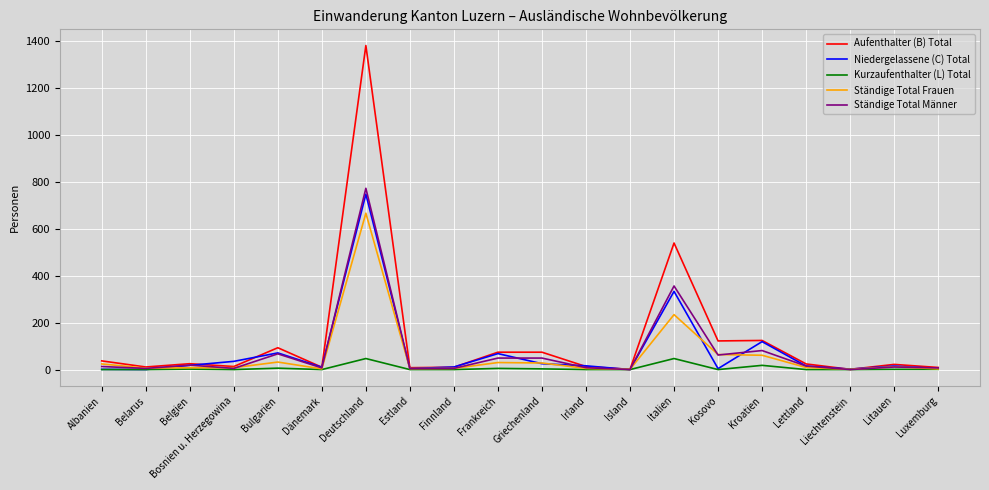

At which label is Aufenthalter (B) Total closest to 690?

Italien